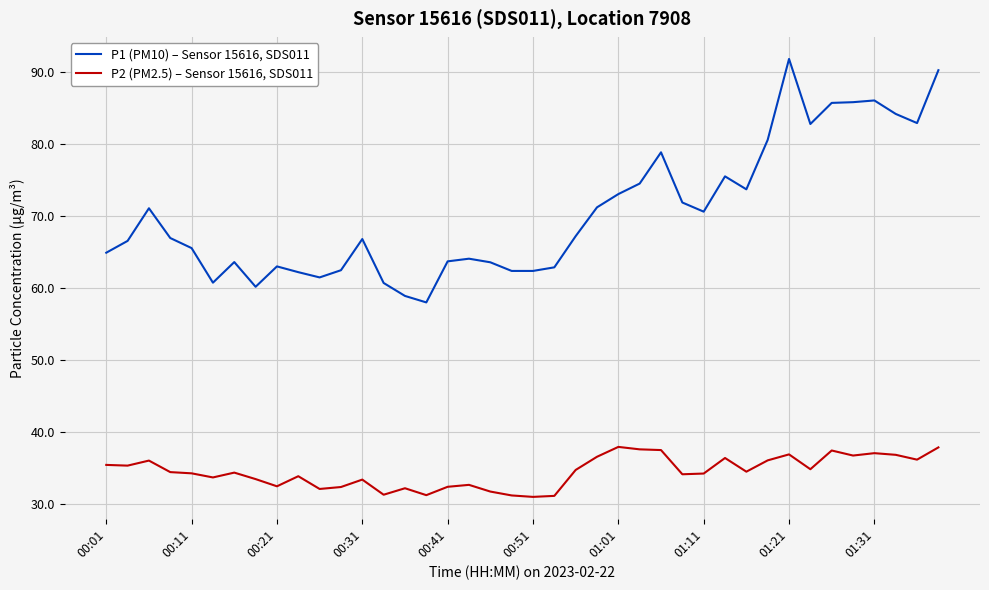

Which series has the largest total across all categories?

P1 (PM10) – Sensor 15616, SDS011